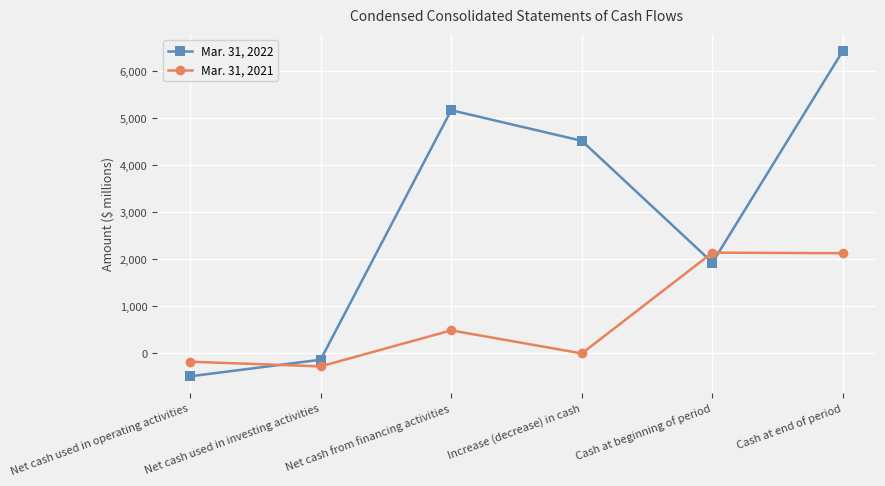

Which category has the lowest value across all series?

Net cash used in operating activities